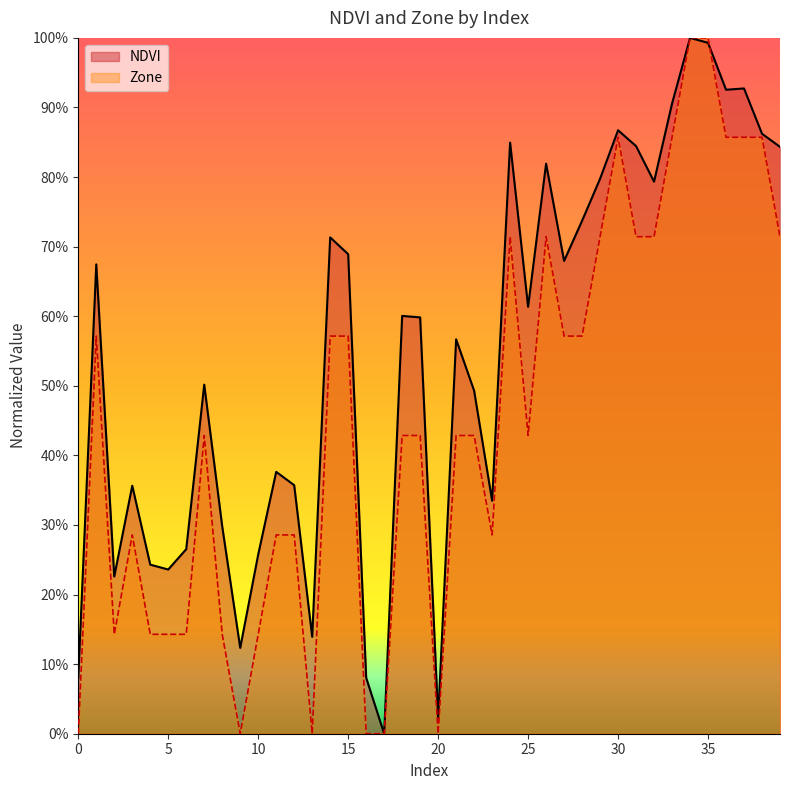

At 10, list the series in order from smallest to largest.

Zone, NDVI